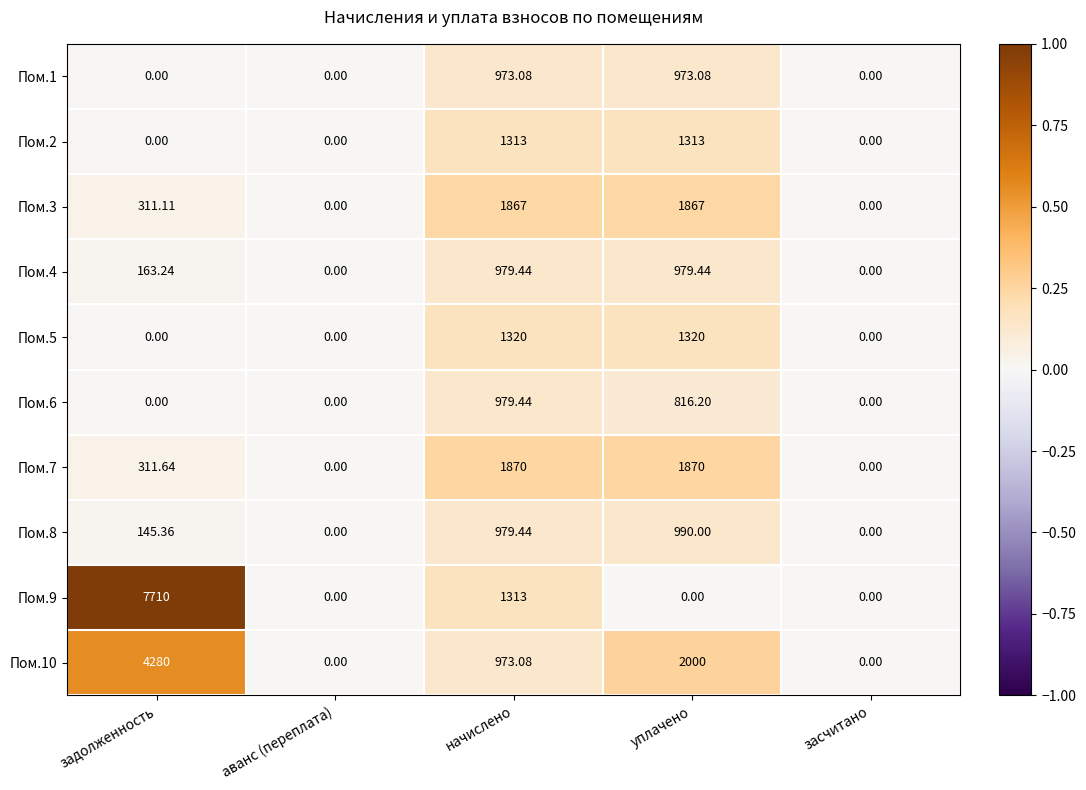

Which label corresponds to the largest value in the chart?

задолженность